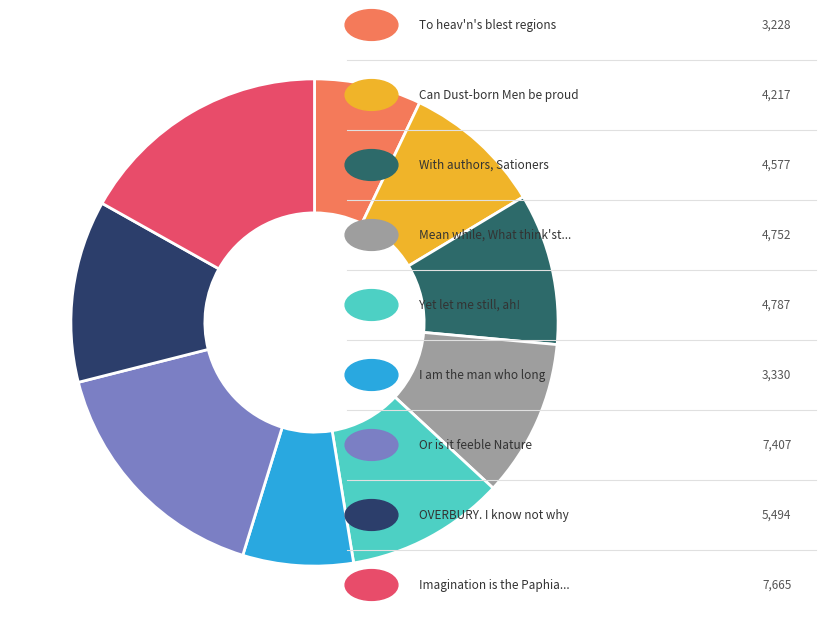

Is there any slice that represents more than half of the pie?

No